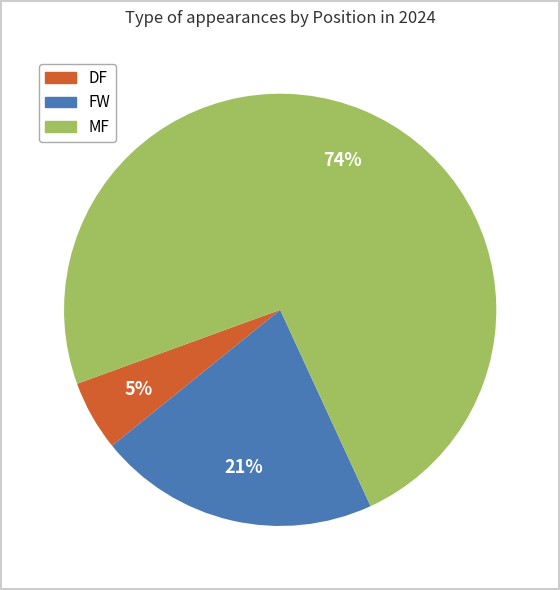

Count the number of slices in the pie.

3